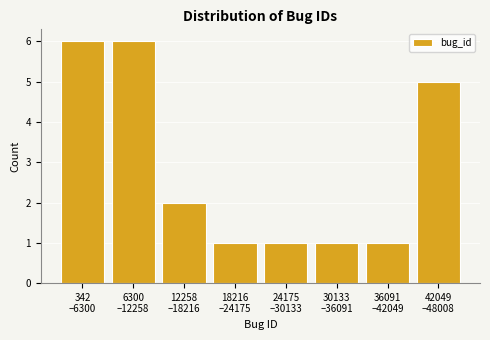

Reading left to right, extract all data points from this chart.

6	6	2	1	1	1	1	5